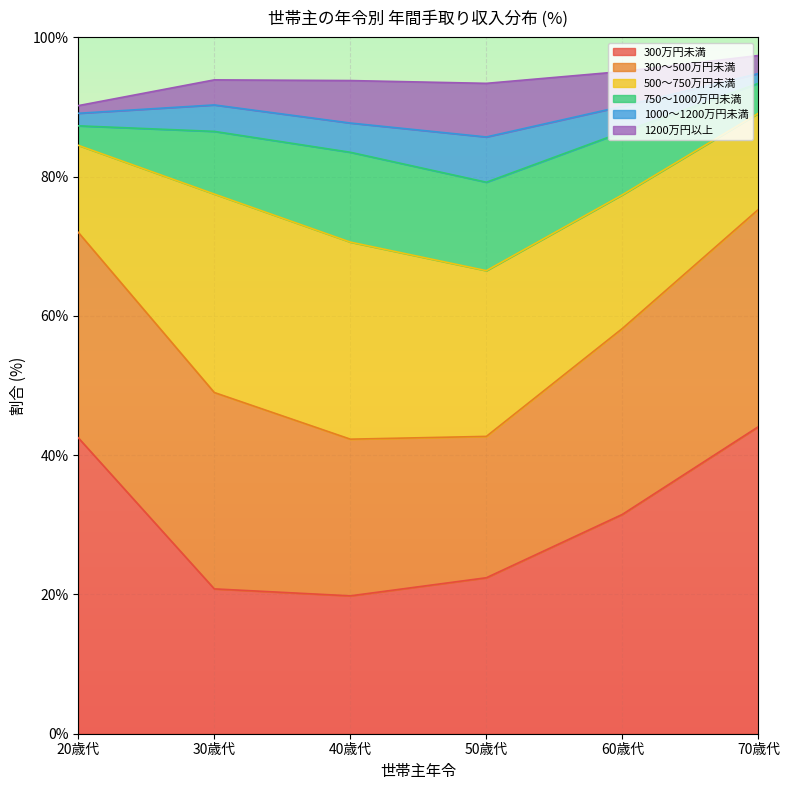

True or false: 500～750万円未満 has a value of 6.7 at 70歳代.

False